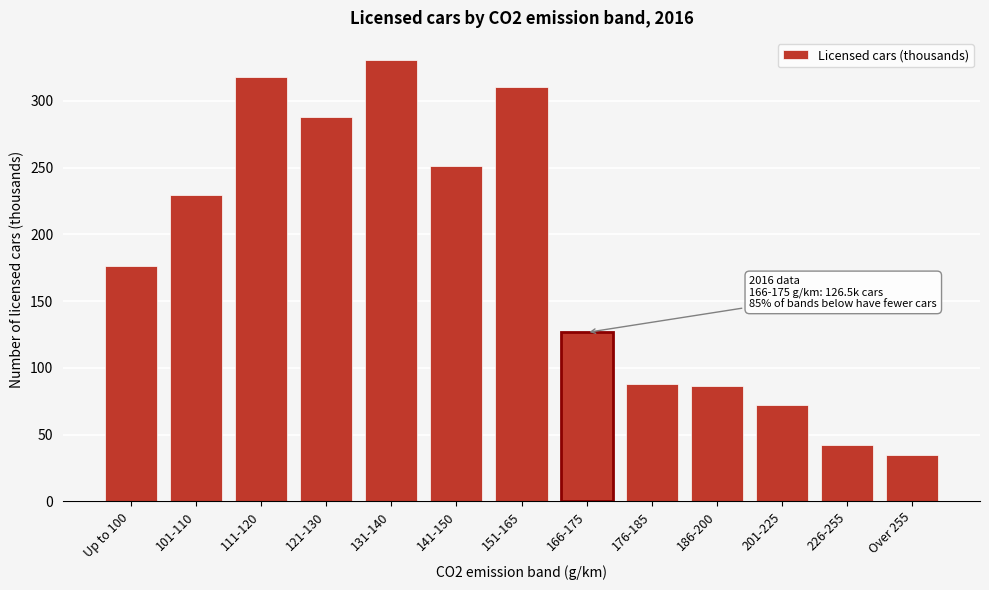

Reading left to right, extract all data points from this chart.

176.5	229.2	317.8	287.8	330.6	250.9	310.6	126.5	88.0	86.2	72.5	42.4	34.8